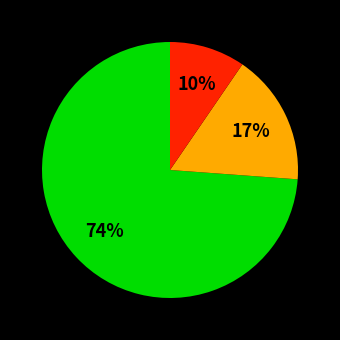

Does any single category account for the majority?

Yes